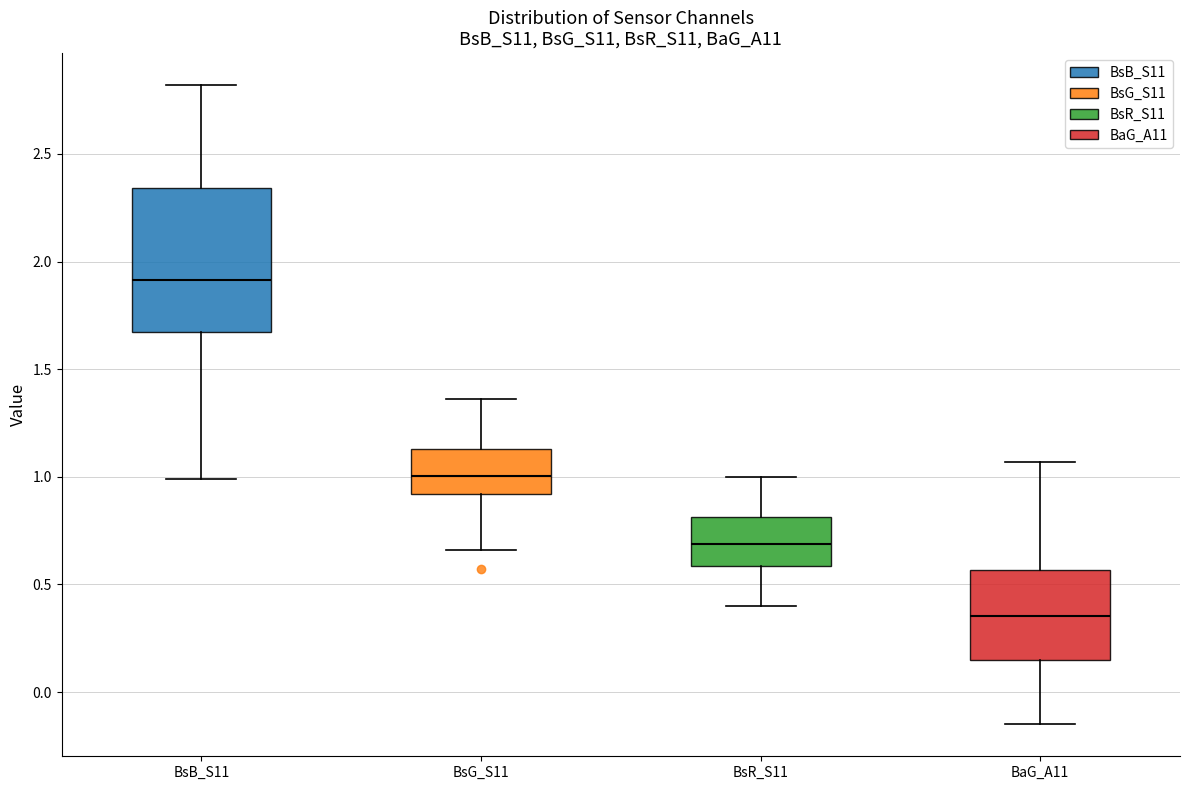

Which box has the highest median line?

BsB_S11